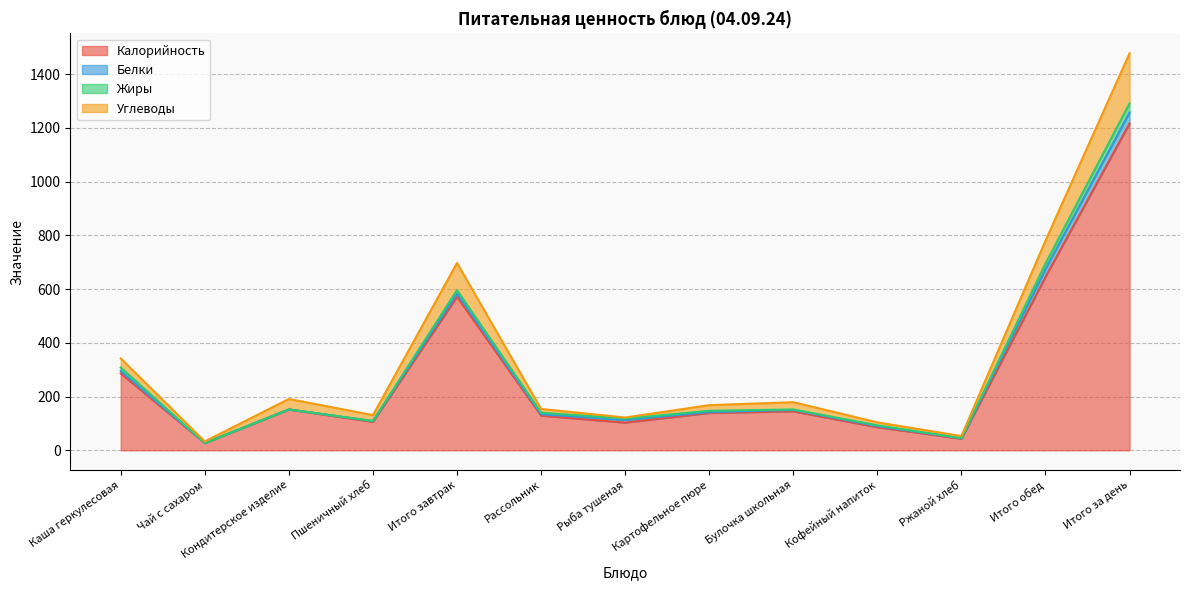

True or false: Углеводы has more than 1 interior local peaks.

True